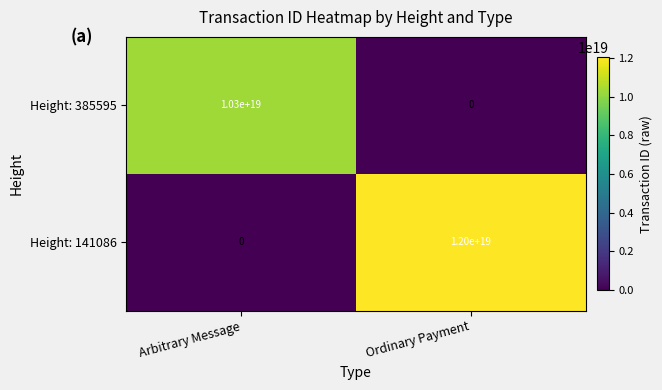

Is it true that Height: 141086 equals -6817347640172154880 at Arbitrary Message?

False